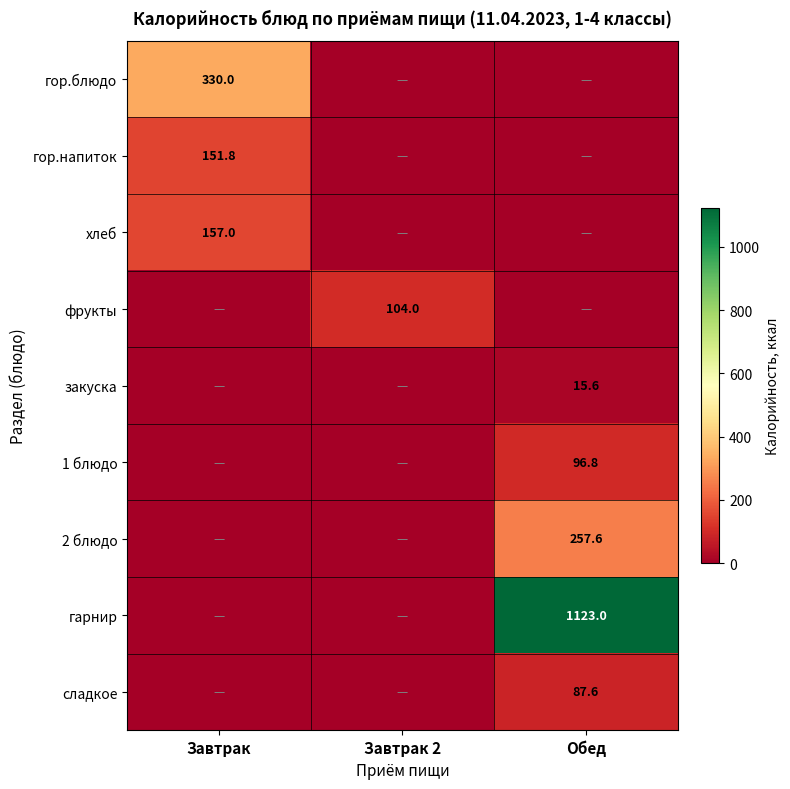

True or false: закуска has a value of 25.6 at Обед.

False